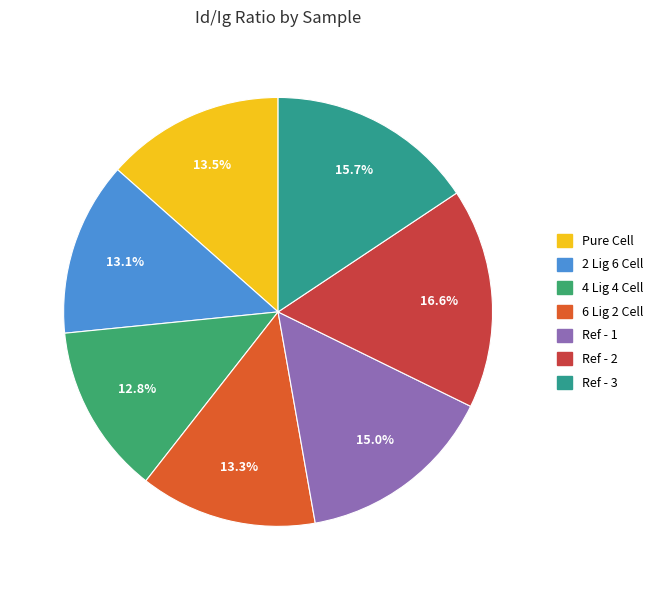

How many slices are in this pie chart?

7